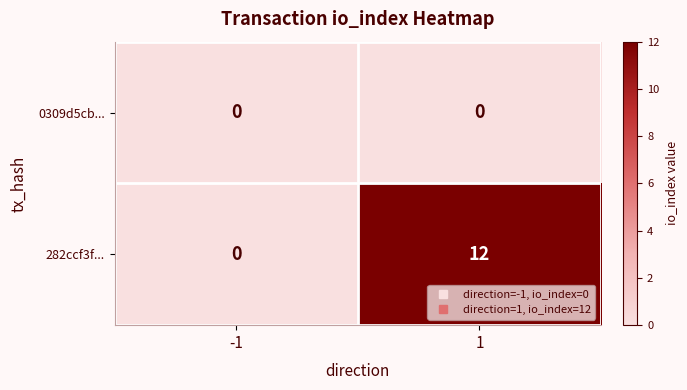

Which series changed the most between -1 and 1?

282ccf3f...